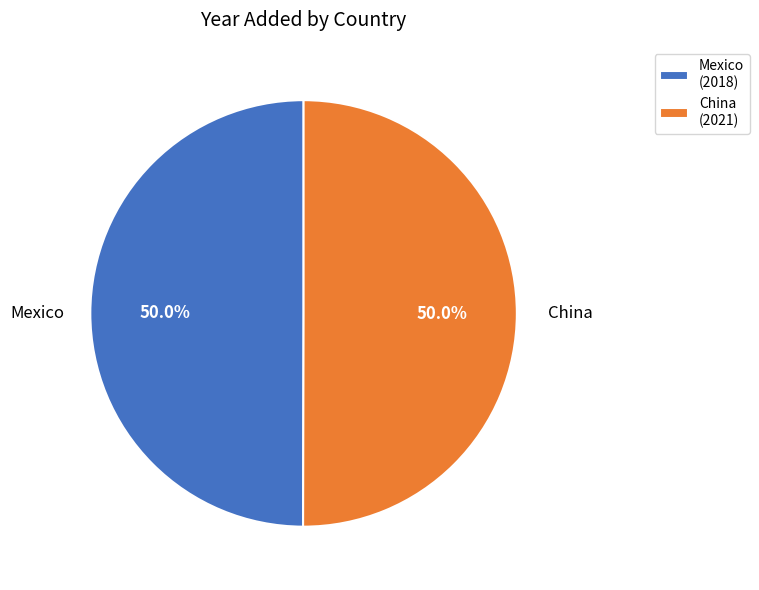

The Mexico slice represents 50% of the pie. True or false?

True